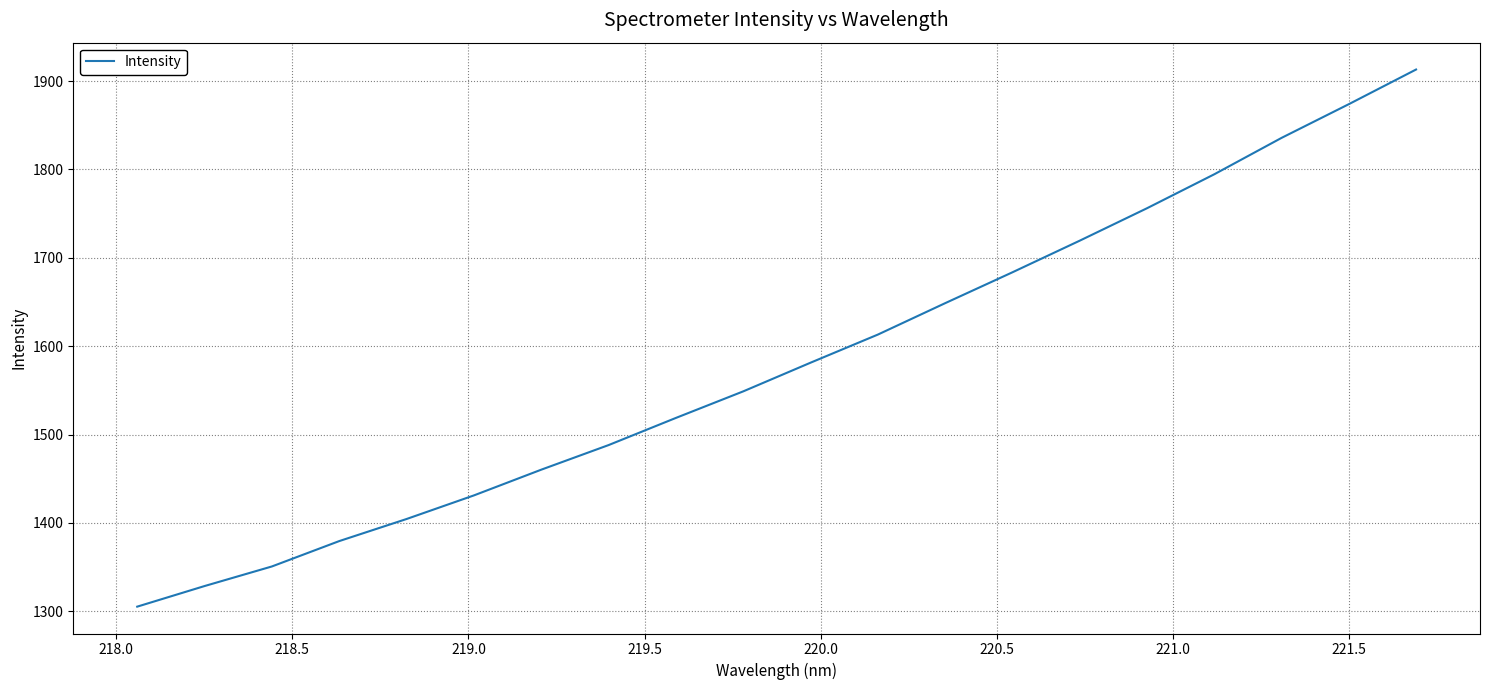

What is the difference between the maximum and minimum values?

607.8